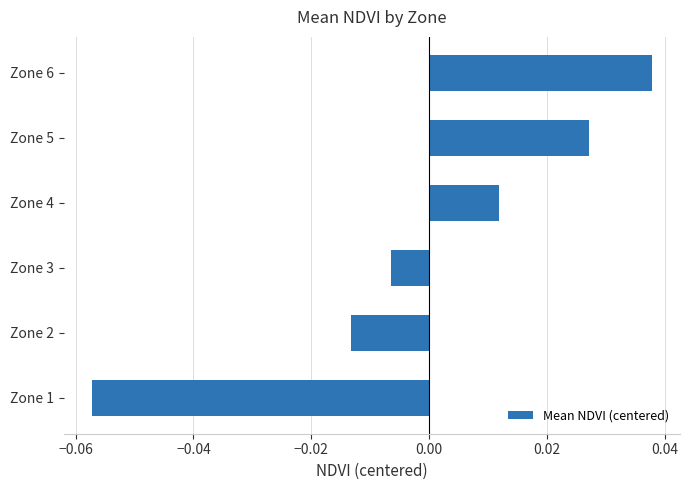

The chart shows a value of -0.0 at Zone 1. True or false?

False